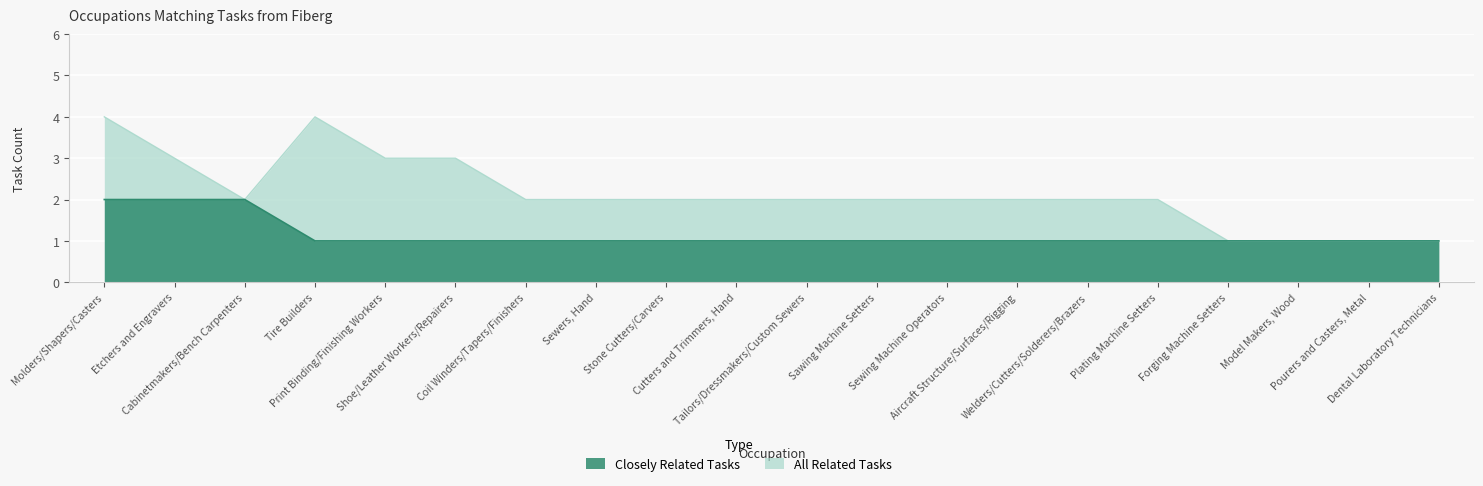

How many All Related Tasks values are between 2 and 3?

14